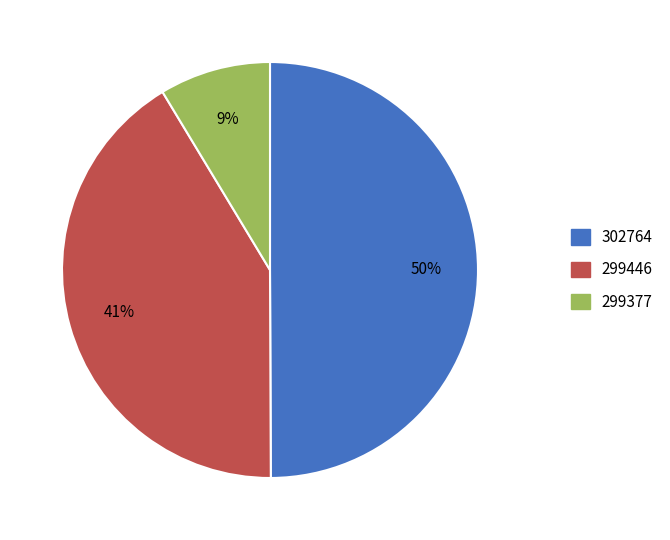

To the nearest percent, what percentage of the pie is 299377?

9%